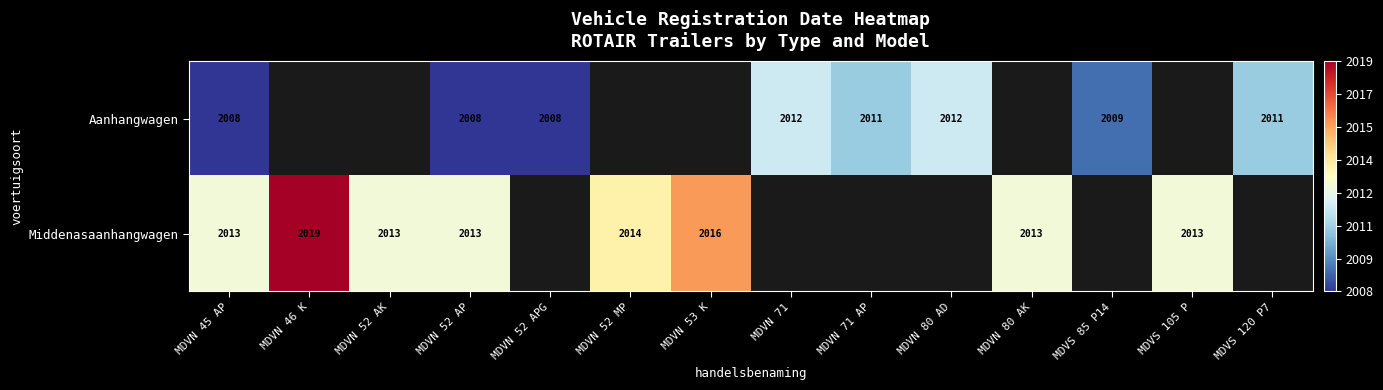

True or false: Middenasaanhangwagen has a value of 3588 at MDVN 80 AK.

False